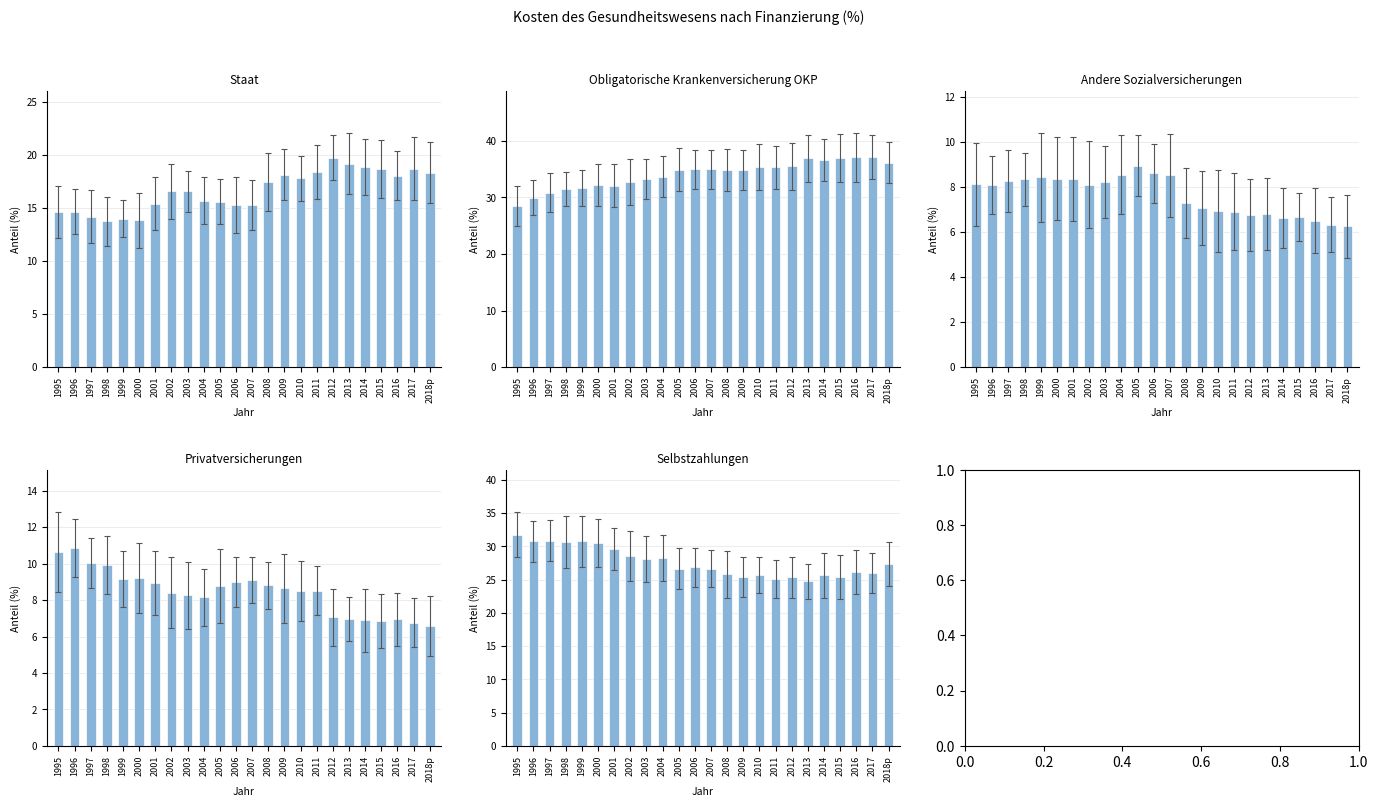

At how many categories does at least one series exceed 32?

19